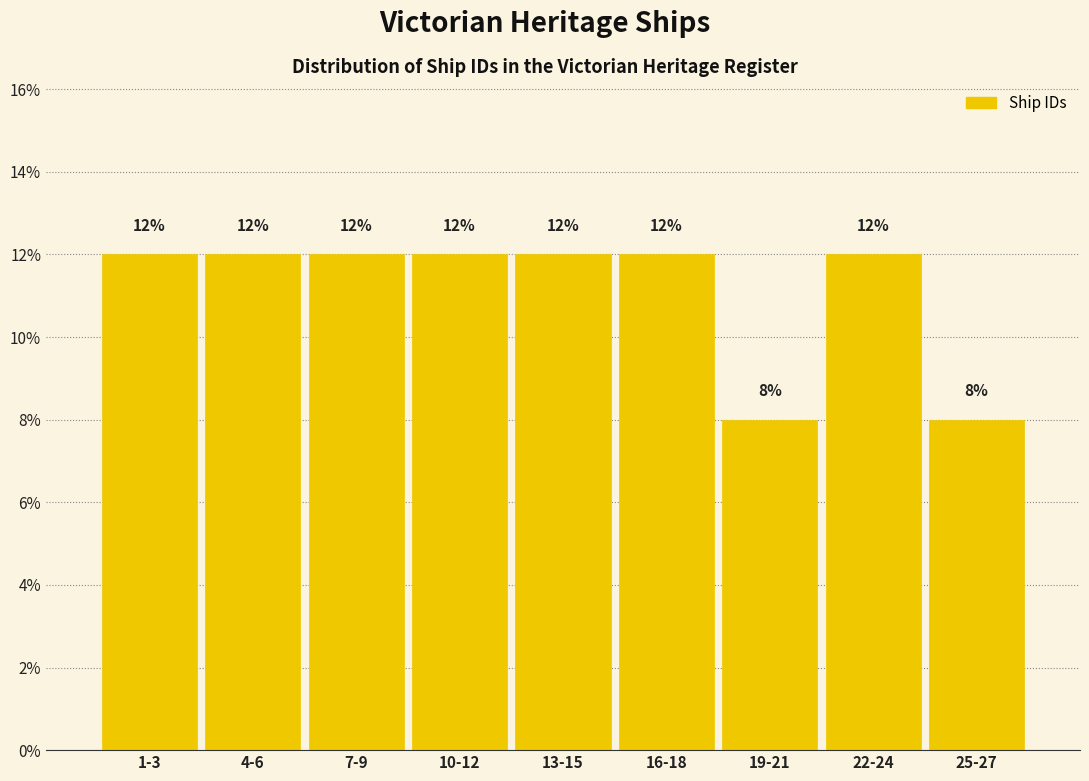

Are the bars horizontal?

No